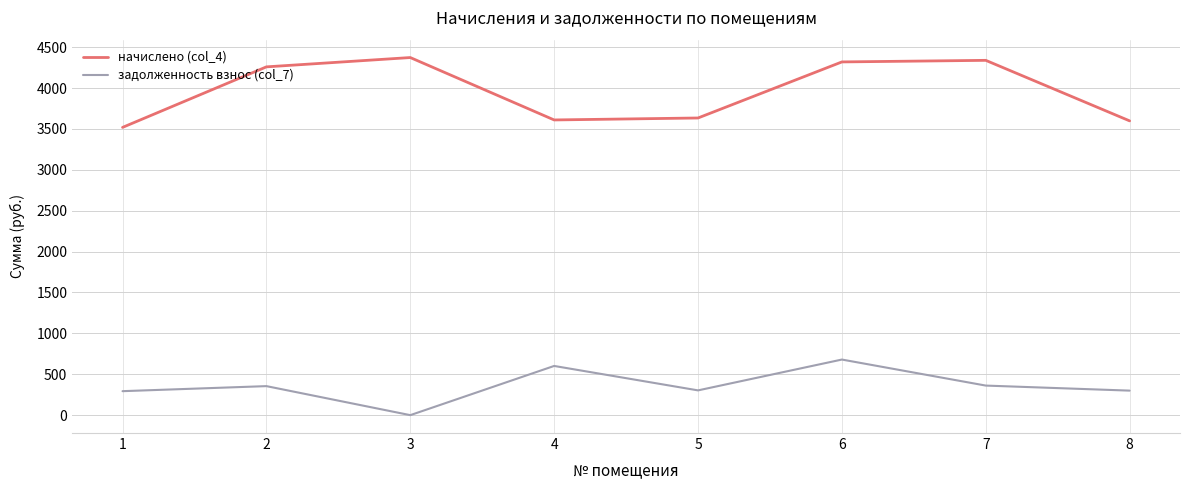

Rank the series at 1 from highest to lowest value.

начислено (col_4), задолженность взнос (col_7)